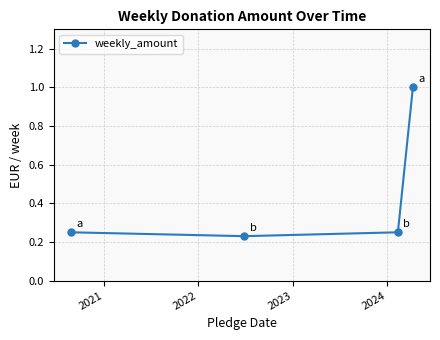

What is the sum of all values?

1.7